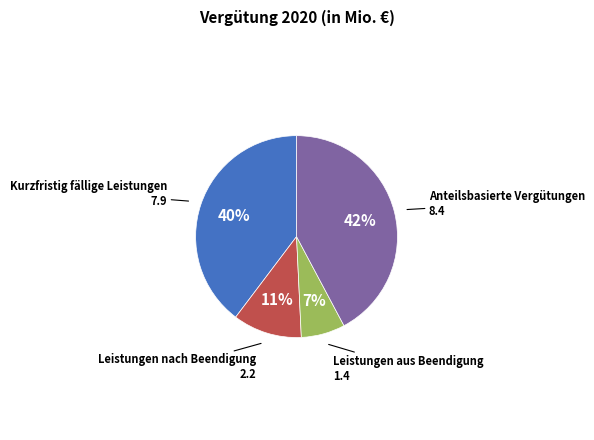

How many segments does this pie chart have?

4